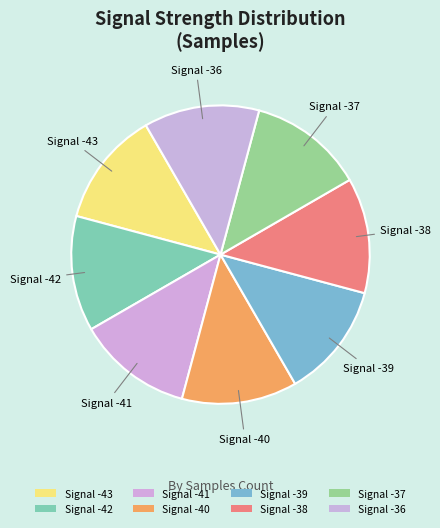

Count the number of slices in the pie.

8